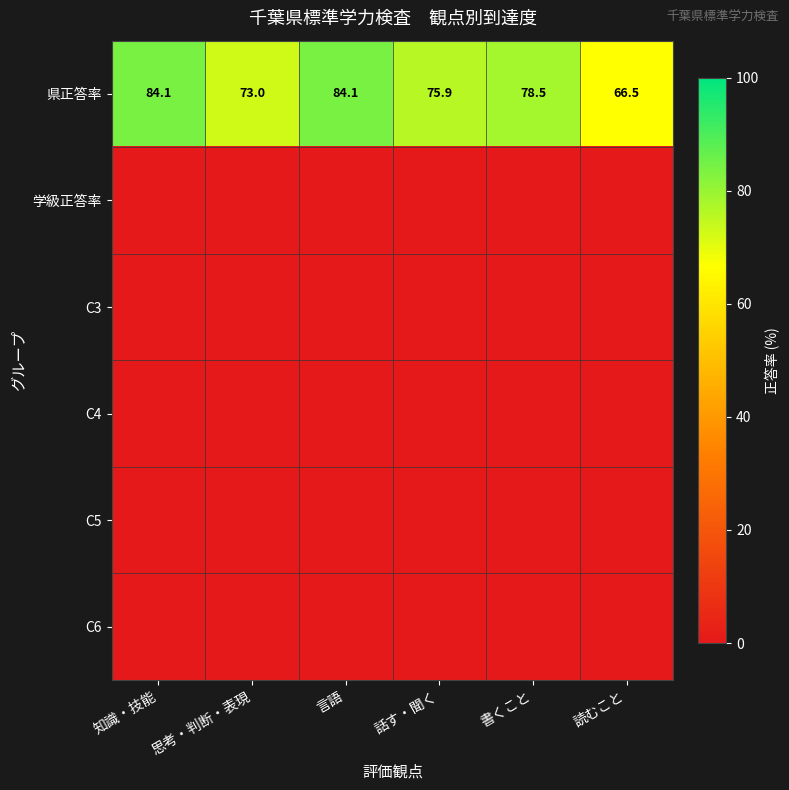

The 県正答率 series shows 21.5 at 知識・技能. True or false?

False